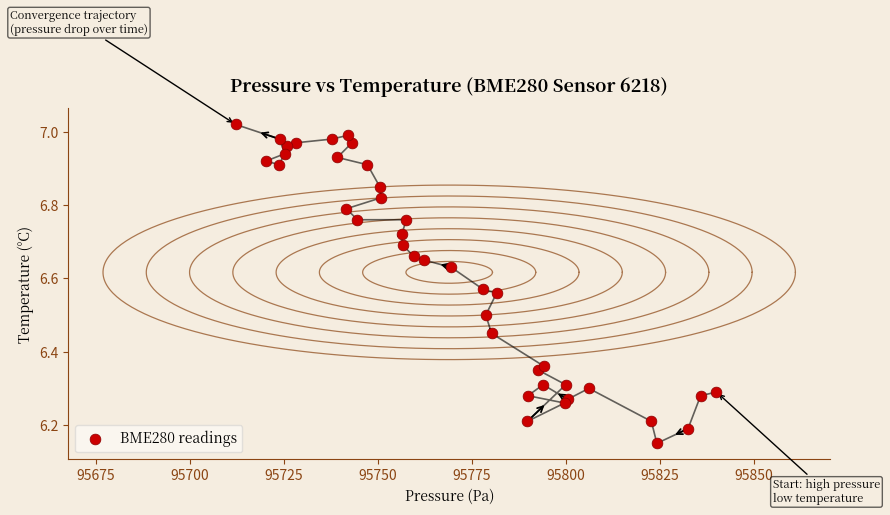

What is the range of Y values (max minus min)?

0.9